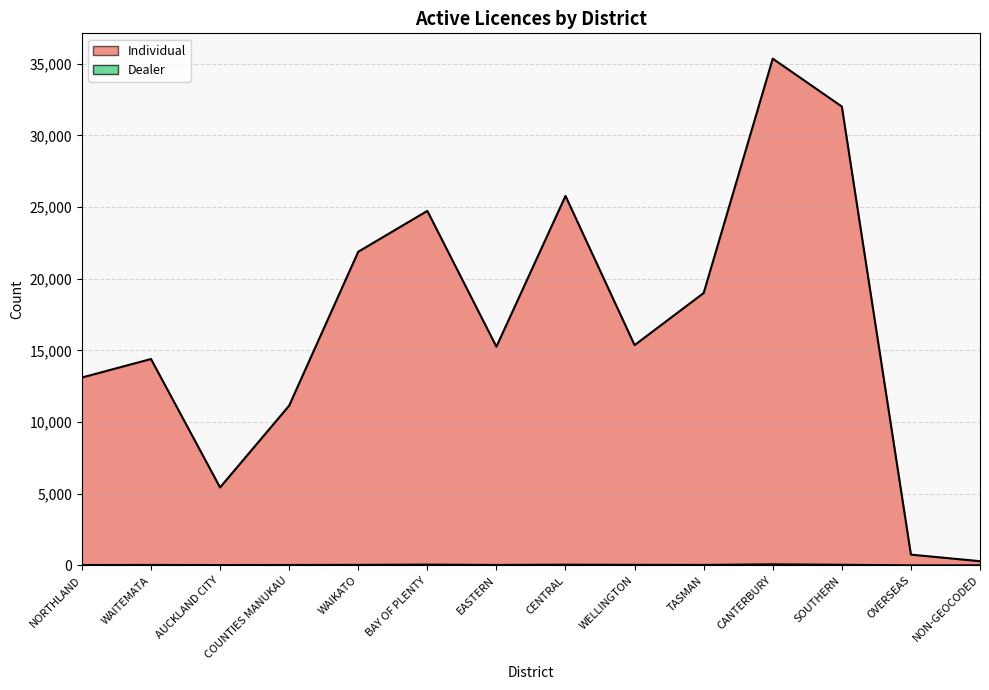

Rank the series by their average value, from highest to lowest.

Individual, Dealer